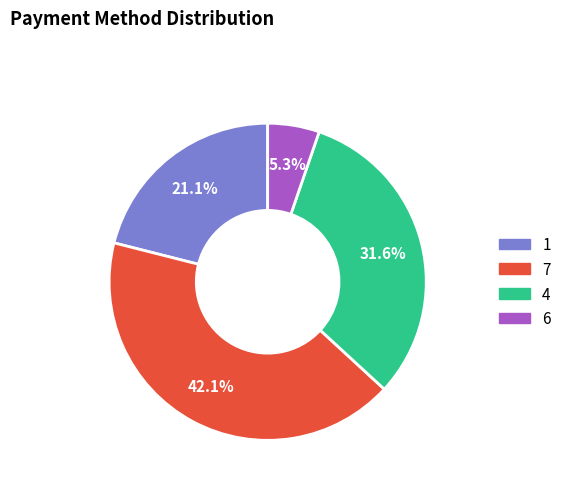

How many slices are in this pie chart?

4